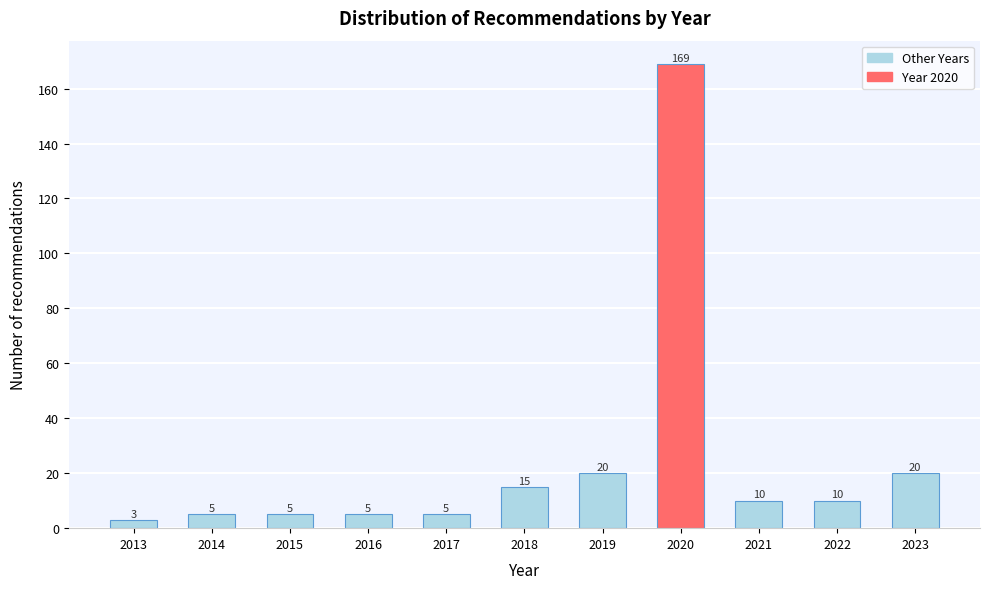

Reading left to right, list all the values displayed in this chart.

3	5	5	5	5	15	20	169	10	10	20